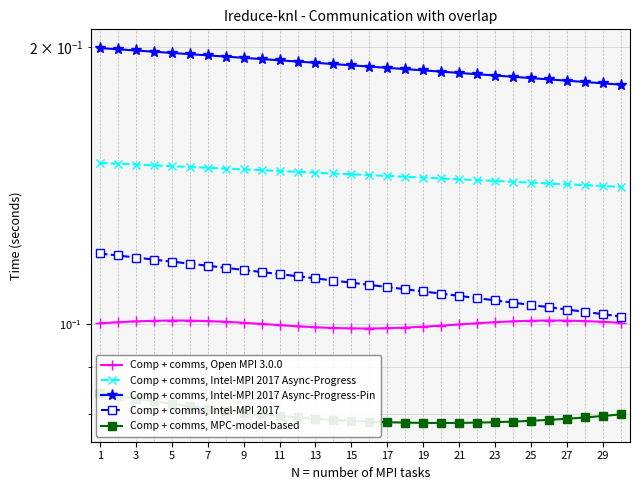

At how many categories does at least one series exceed 0?

30